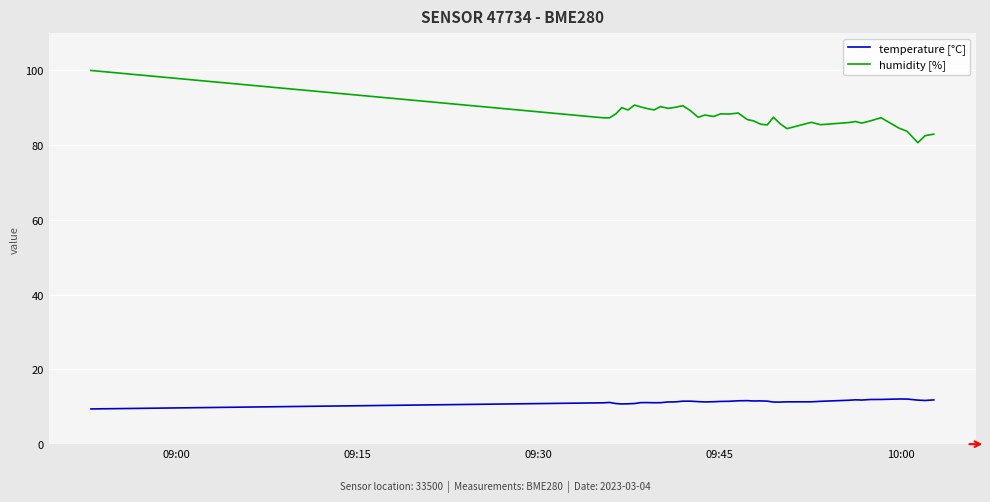

Which series has the widest spread of values?

humidity [%]